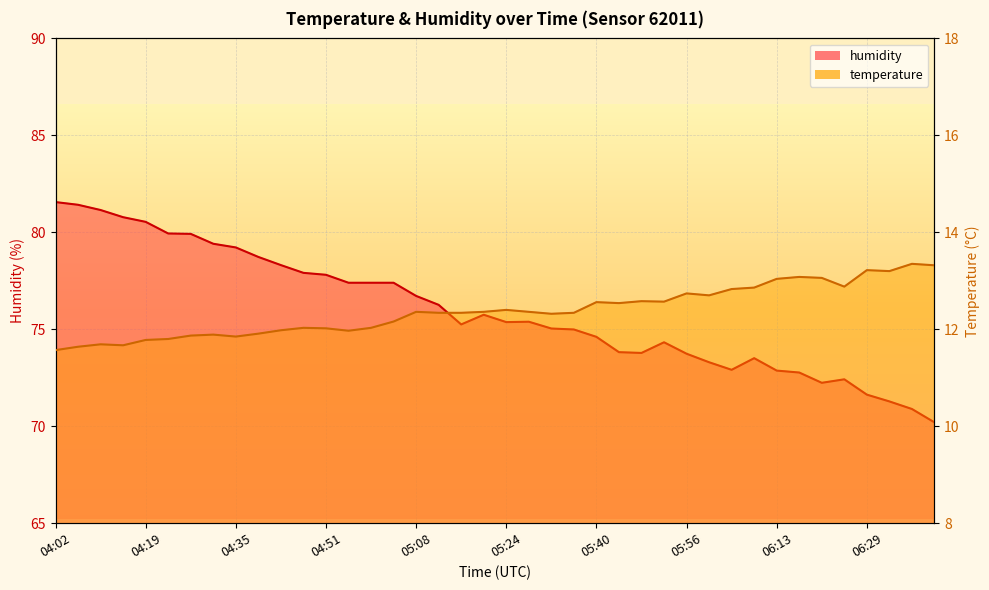

Which series has the largest total across all categories?

humidity